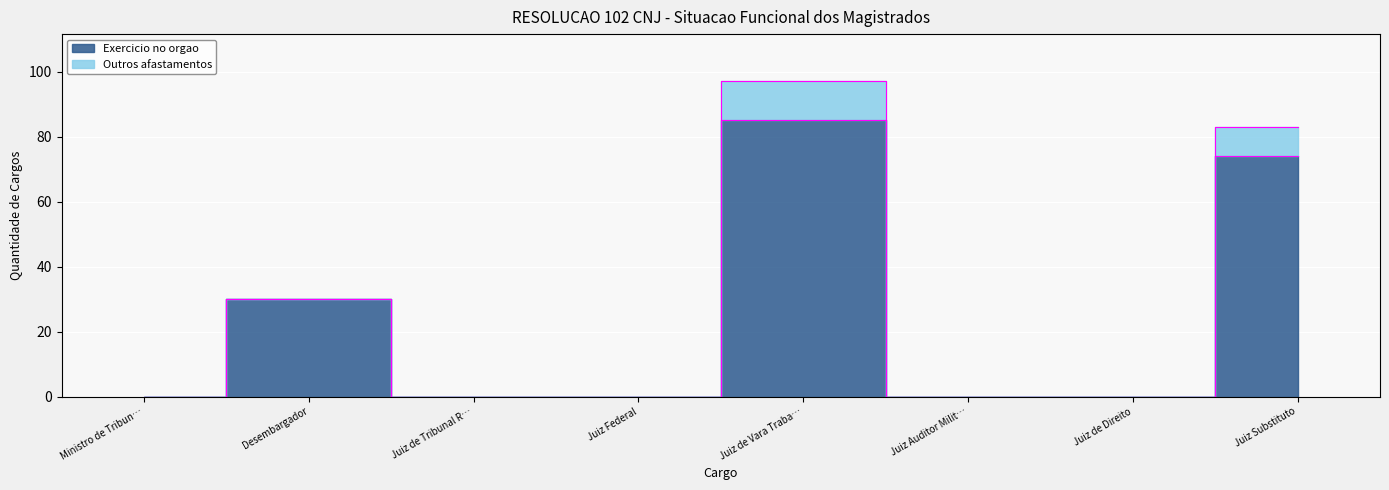

Rank the categories by value from lowest to highest.

Ministro de Tribun…, Juiz de Tribunal R…, Juiz Federal, Juiz Auditor Milit…, Juiz de Direito, Desembargador, Juiz Substituto, Juiz de Vara Traba…